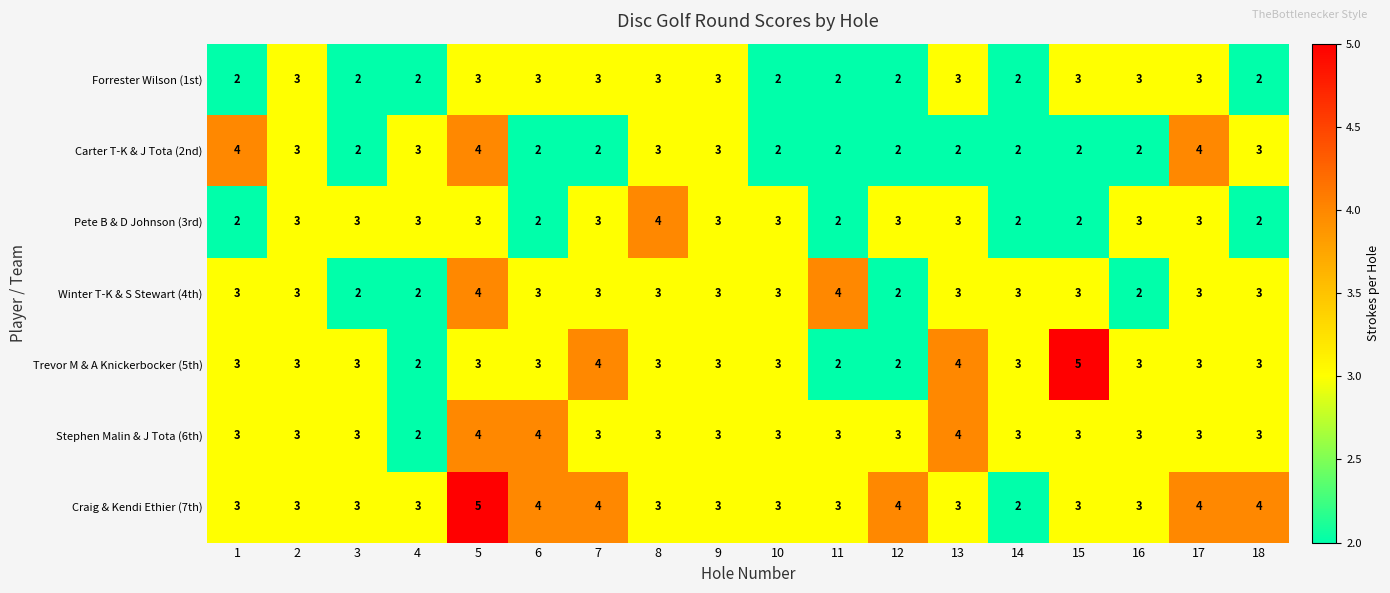

What is the sum of all Carter T-K & J Tota (2nd) values?

47